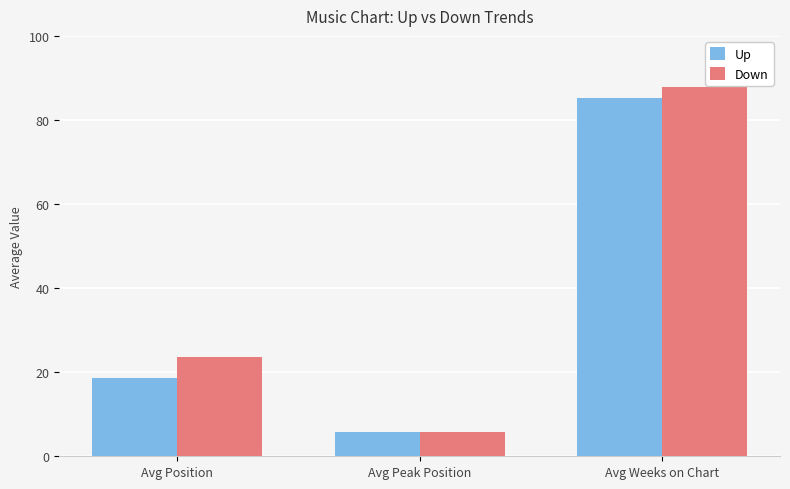

List the labels in order of Down value, smallest first.

Avg Peak Position, Avg Position, Avg Weeks on Chart